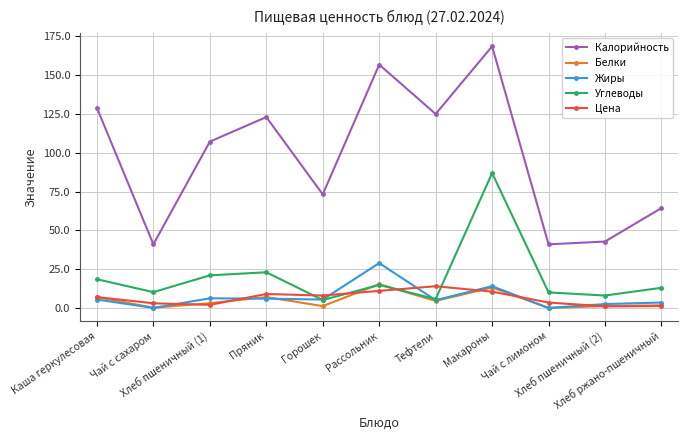

What is the value of the Калорийность point at the 2nd from the left?

41.0